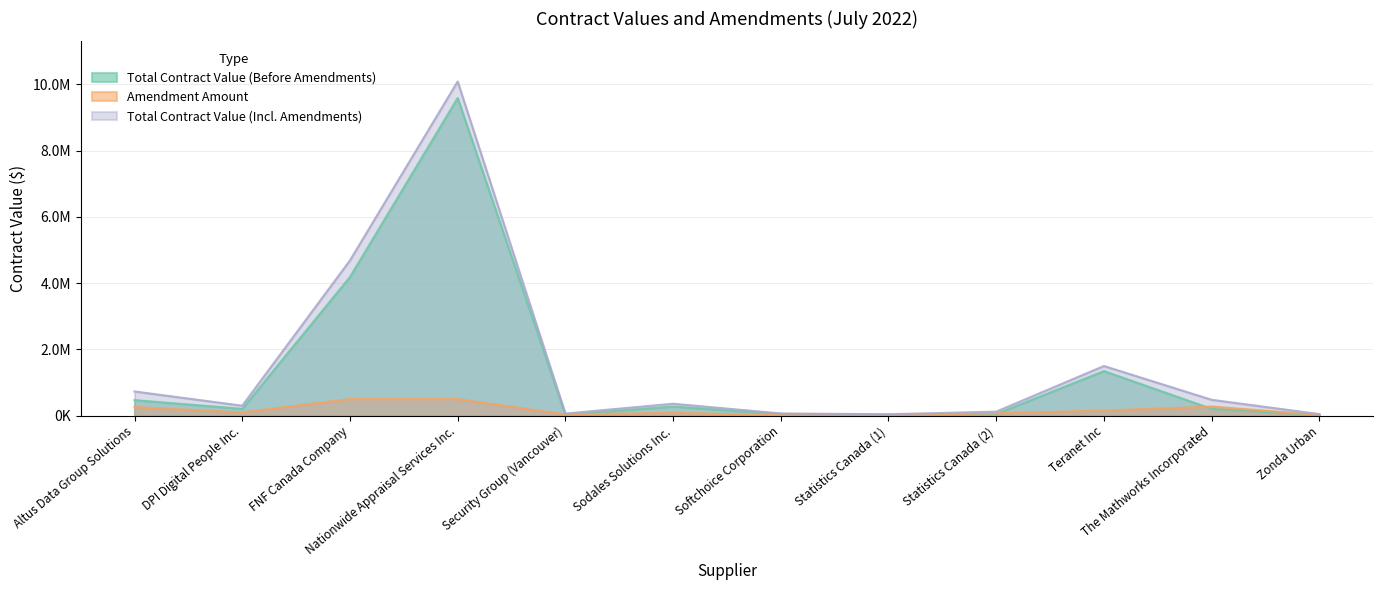

Count the number of data series in this chart.

3